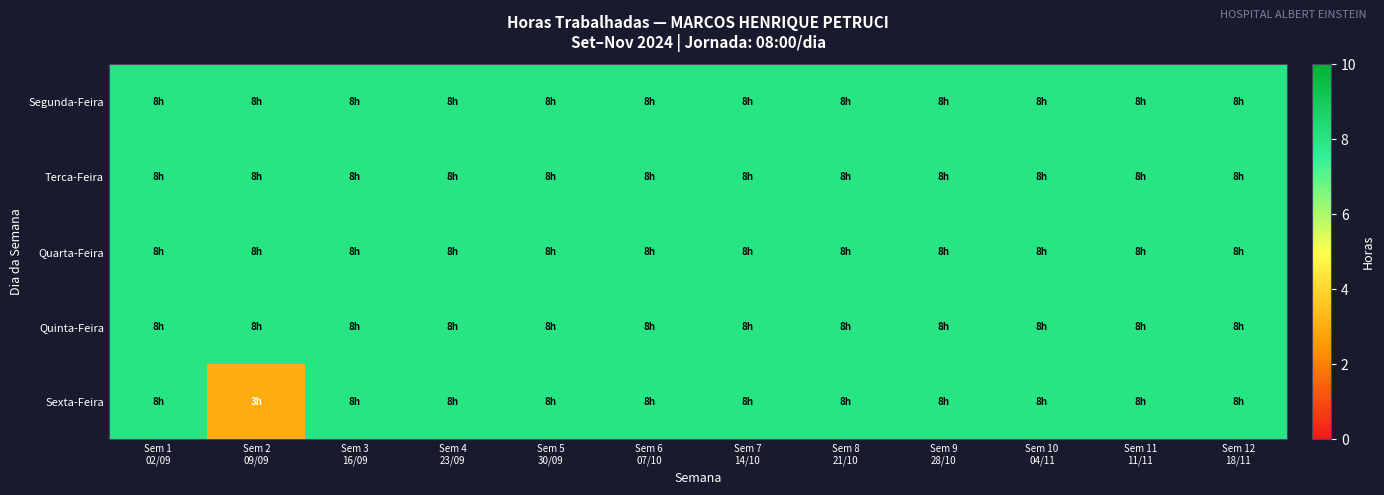

List the series in order of their peak value, lowest first.

Segunda-Feira, Terca-Feira, Quarta-Feira, Quinta-Feira, Sexta-Feira